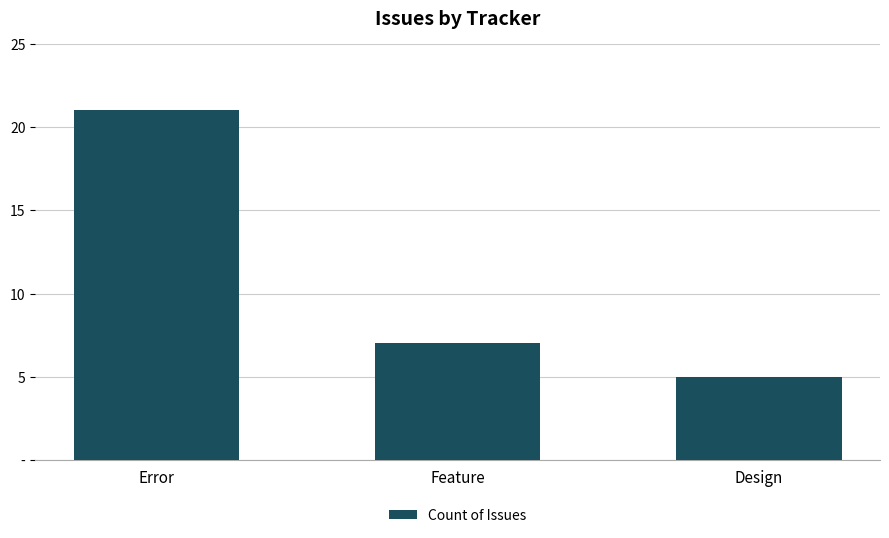

Does the chart contain any negative values?

No